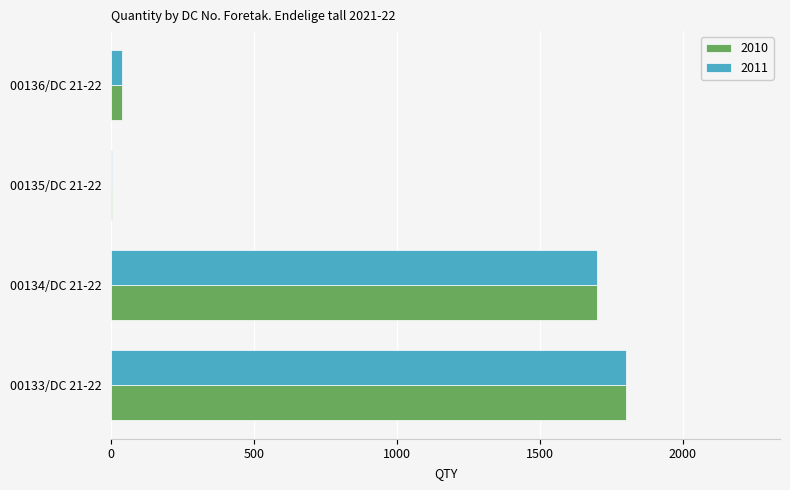

At which label does 2011 reach its peak?

00133/DC 21-22